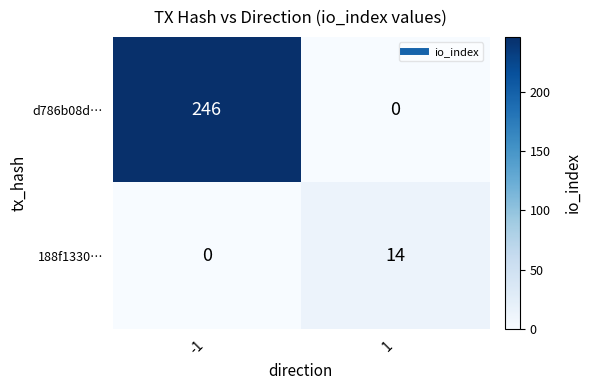

What is the spread (max minus min) of values at -1?

246